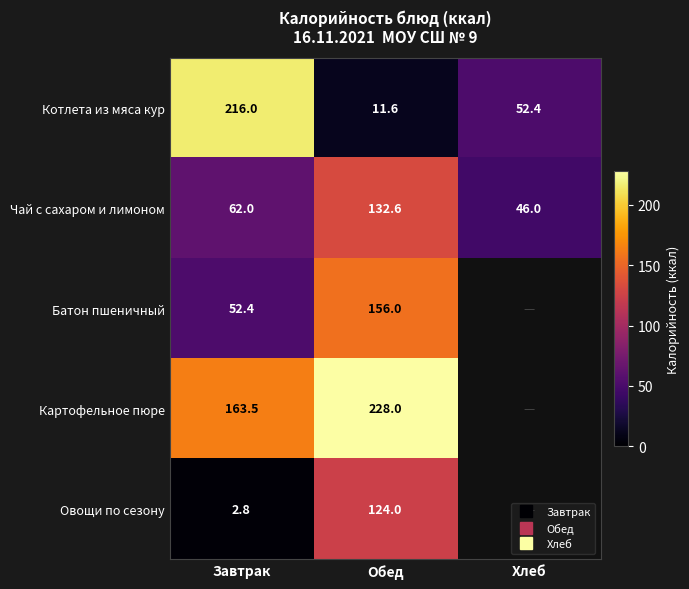

List the series in order of their peak value, highest first.

Картофельное пюре, Котлета из мяса кур, Батон пшеничный, Чай с сахаром и лимоном, Овощи по сезону